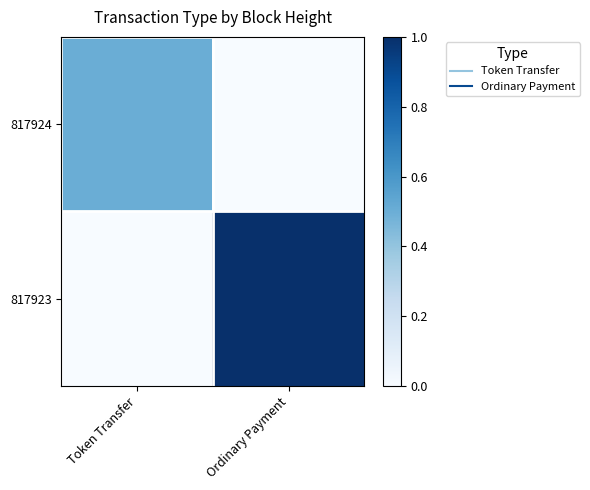

Reading right to left, list all the values displayed in this chart.

817924: Ordinary Payment=0.0	Token Transfer=0.5
817923: Ordinary Payment=1.0	Token Transfer=0.0